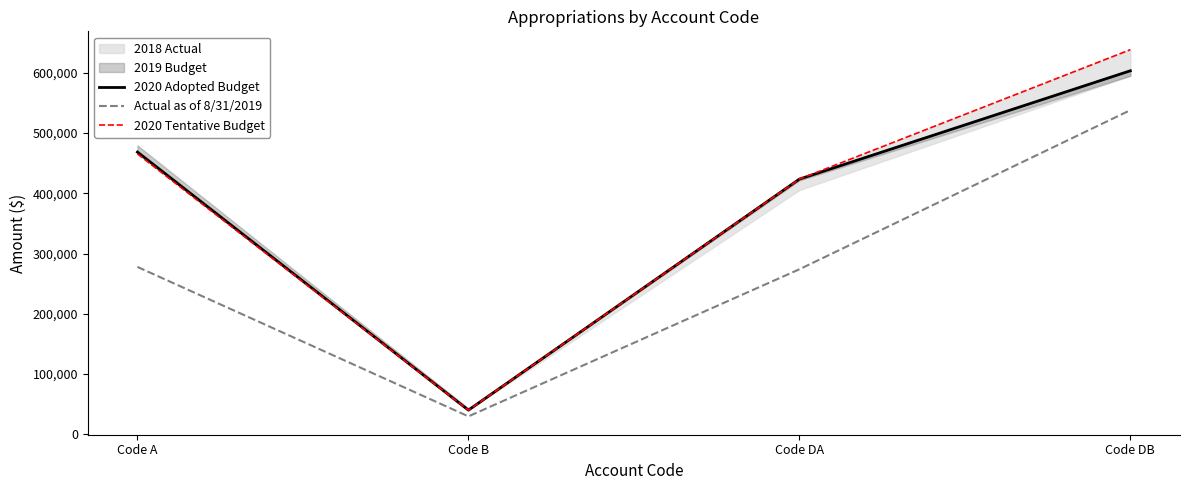

At which label is 2020 Tentative Budget closest to 339215?

Code DA